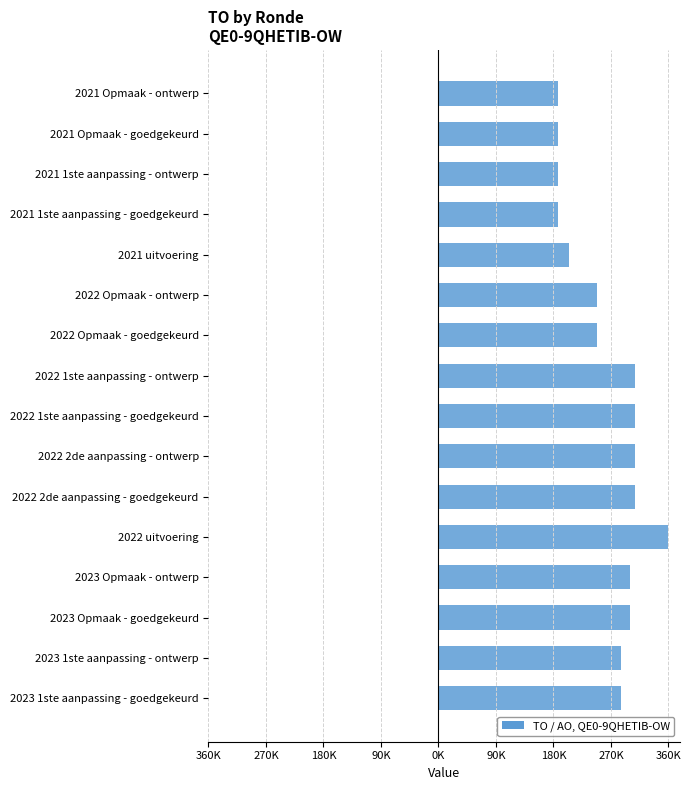

Are the bars horizontal?

Yes